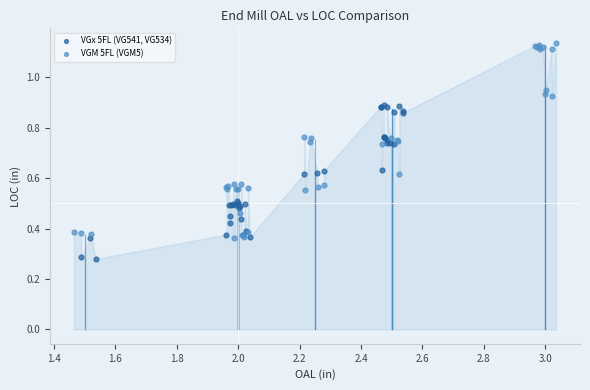

Which series contains the highest Y value?

VGM 5FL (VGM5)